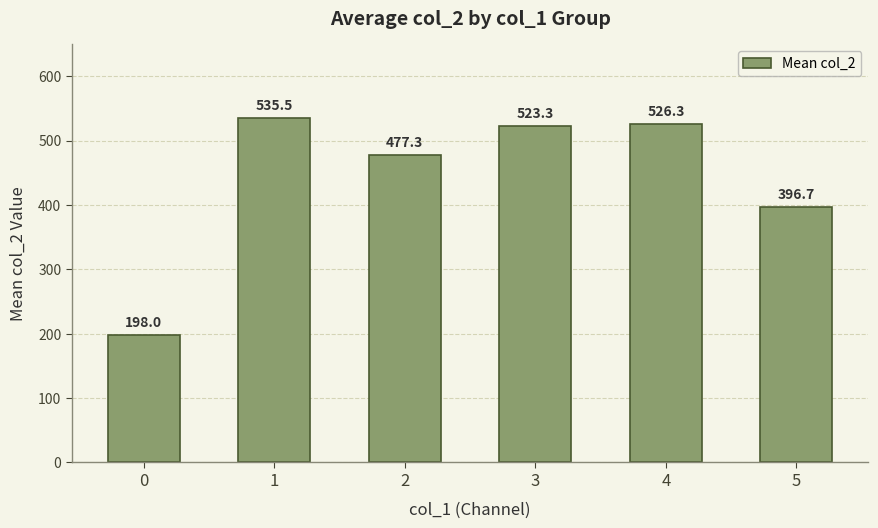

Rank the categories by value from lowest to highest.

0, 5, 2, 3, 4, 1